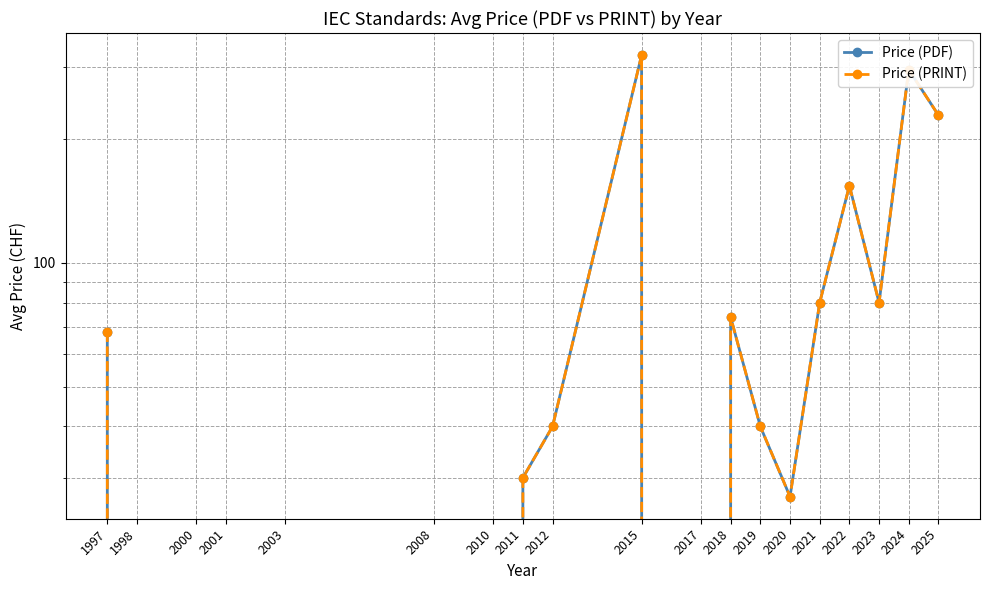

Reading left to right, list all the values displayed in this chart.

Price (PDF): 68.0	0.0	0.0	0.0	0.0	0.0	0.0	30.0	40.0	320.0	0.0	73.7	40.0	27.0	80.0	154.0	80.0	295.0	228.5
Price (PRINT): 68.0	0.0	0.0	0.0	0.0	0.0	0.0	30.0	40.0	320.0	0.0	73.7	40.0	27.0	80.0	154.0	80.0	295.0	228.5